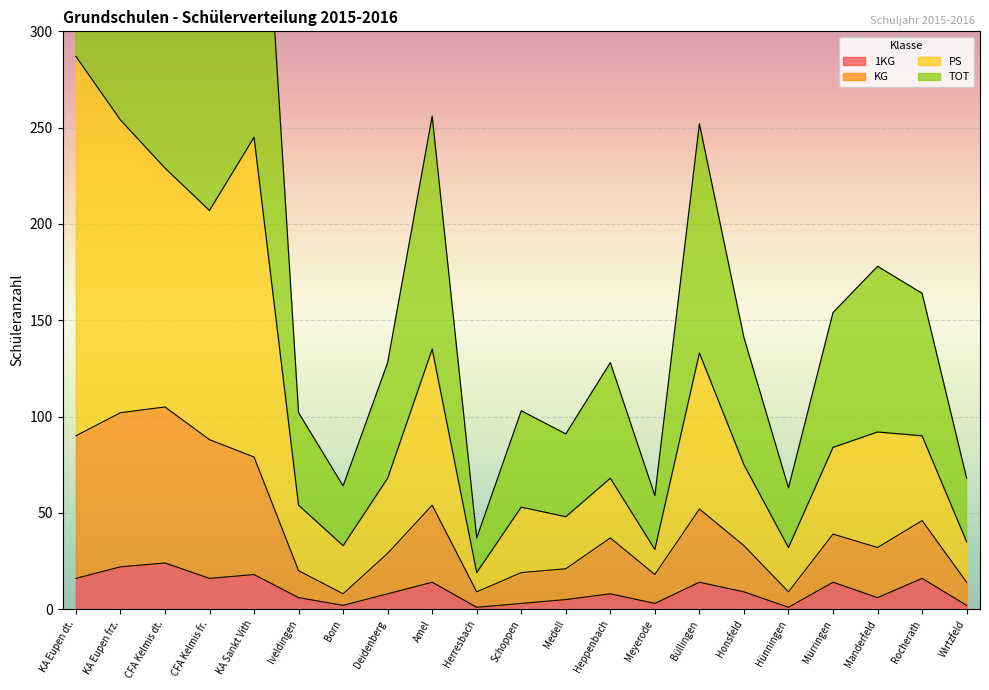

In 1KG, how many points are lower than both neighbors (excluding endpoints)?

6